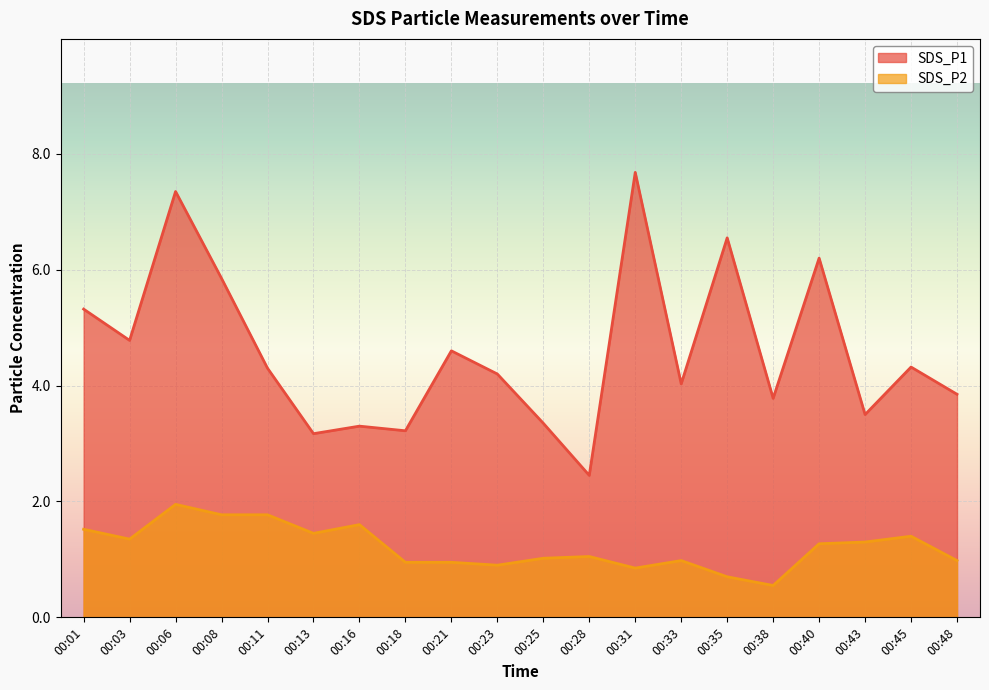

True or false: SDS_P2 and SDS_P1 intersect in this chart.

False